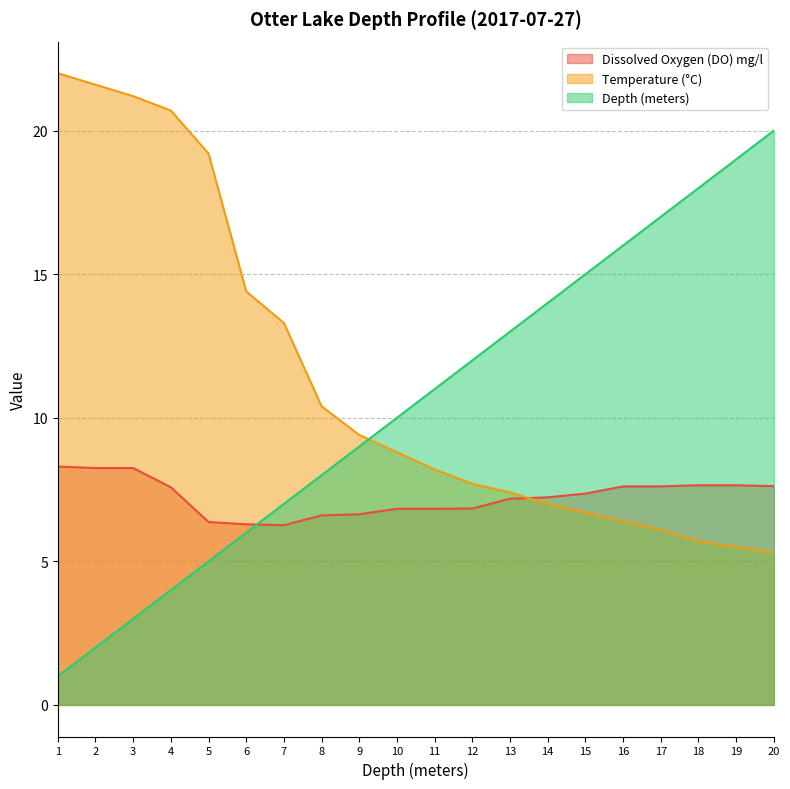

Reading right to left, transcribe all the data shown in this chart.

Dissolved Oxygen (DO) mg/l: 20=7.6	19=7.7	18=7.7	17=7.6	16=7.6	15=7.4	14=7.2	13=7.2	12=6.8	11=6.8	10=6.8	9=6.6	8=6.6	7=6.3	6=6.3	5=6.4	4=7.6	3=8.2	2=8.2	1=8.3
Temperature (°C): 20=5.3	19=5.5	18=5.7	17=6.1	16=6.4	15=6.7	14=7.0	13=7.4	12=7.7	11=8.2	10=8.8	9=9.4	8=10.4	7=13.3	6=14.4	5=19.2	4=20.7	3=21.2	2=21.6	1=22.0
Depth (meters): 20=20.0	19=19.0	18=18.0	17=17.0	16=16.0	15=15.0	14=14.0	13=13.0	12=12.0	11=11.0	10=10.0	9=9.0	8=8.0	7=7.0	6=6.0	5=5.0	4=4.0	3=3.0	2=2.0	1=1.0